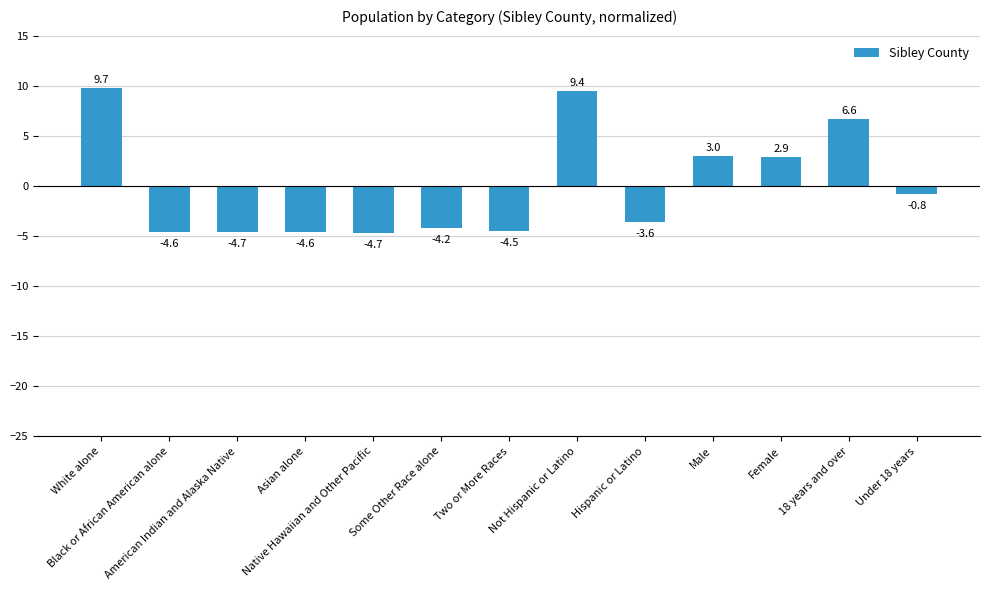

What position from the left is Native Hawaiian and Other Pacific?

5